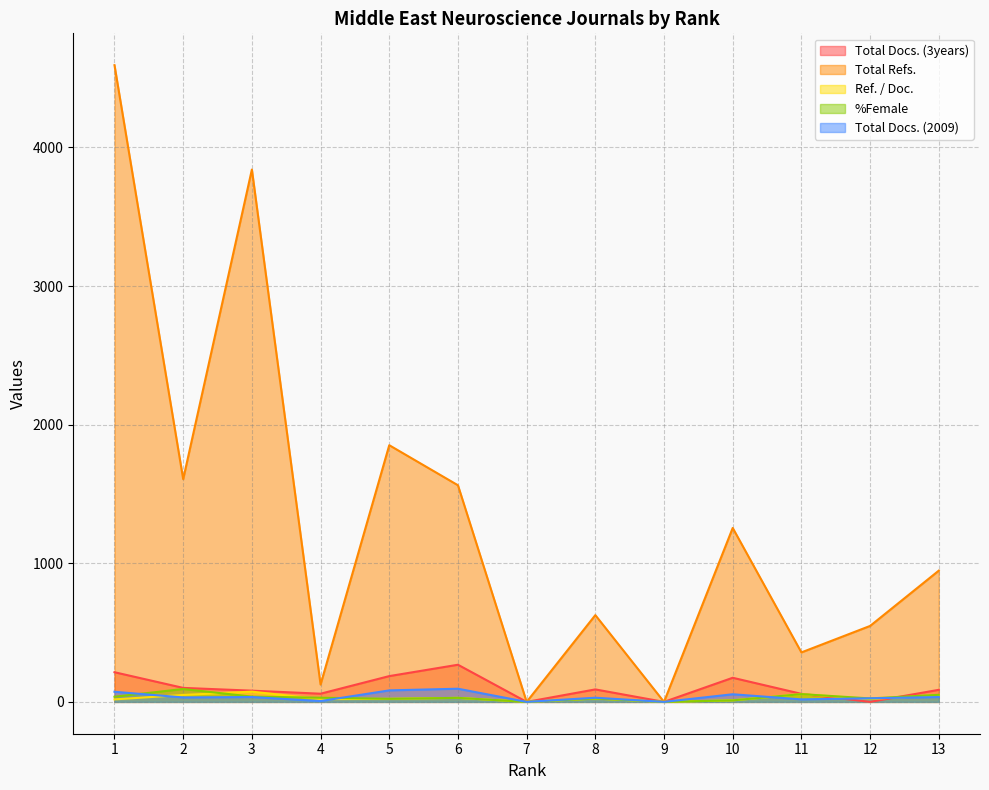

What is the sum of the Total Docs. (2009) values at 6 and 9?

95